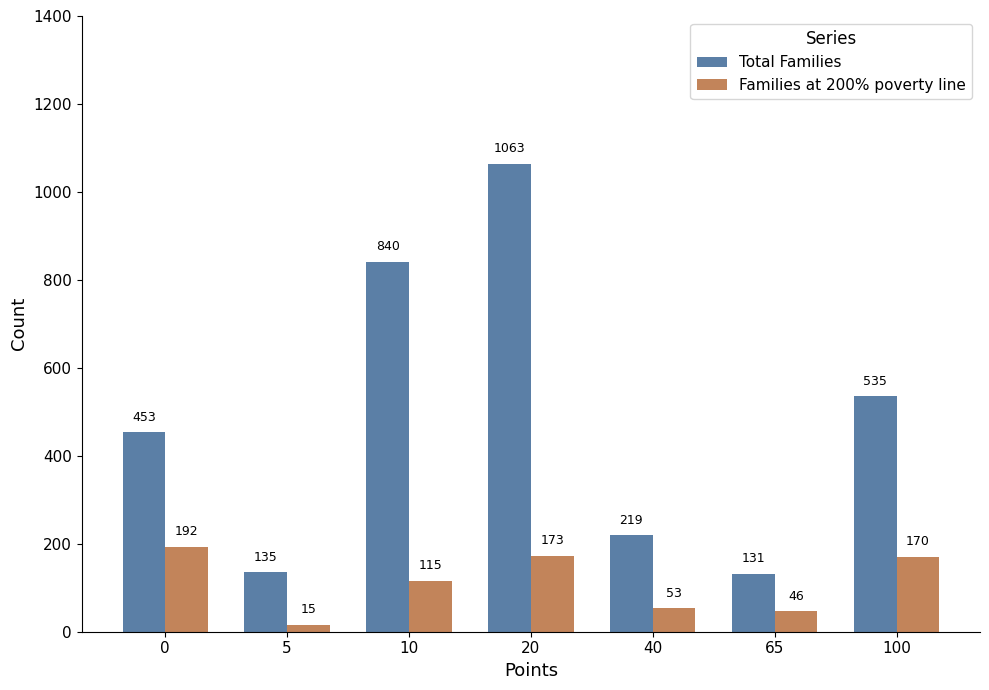

What is the smallest value displayed?

15